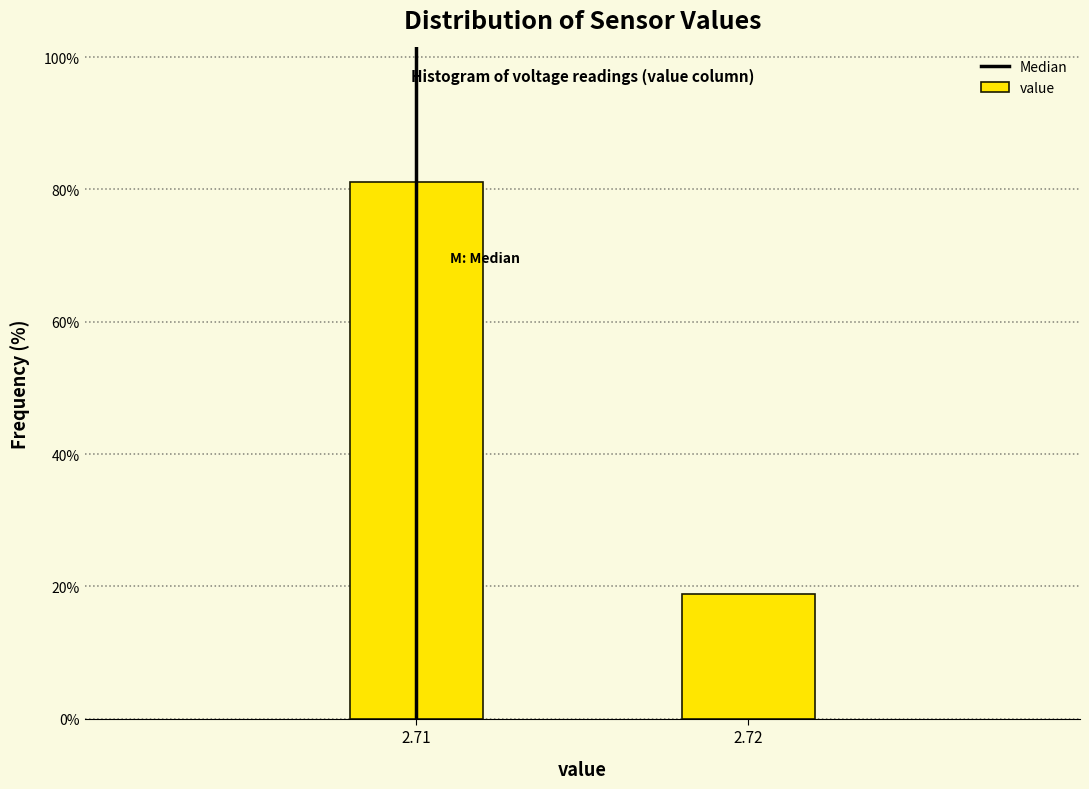

Reading left to right, what are all the values shown in this chart?

2.71=81.2	2.72=18.8